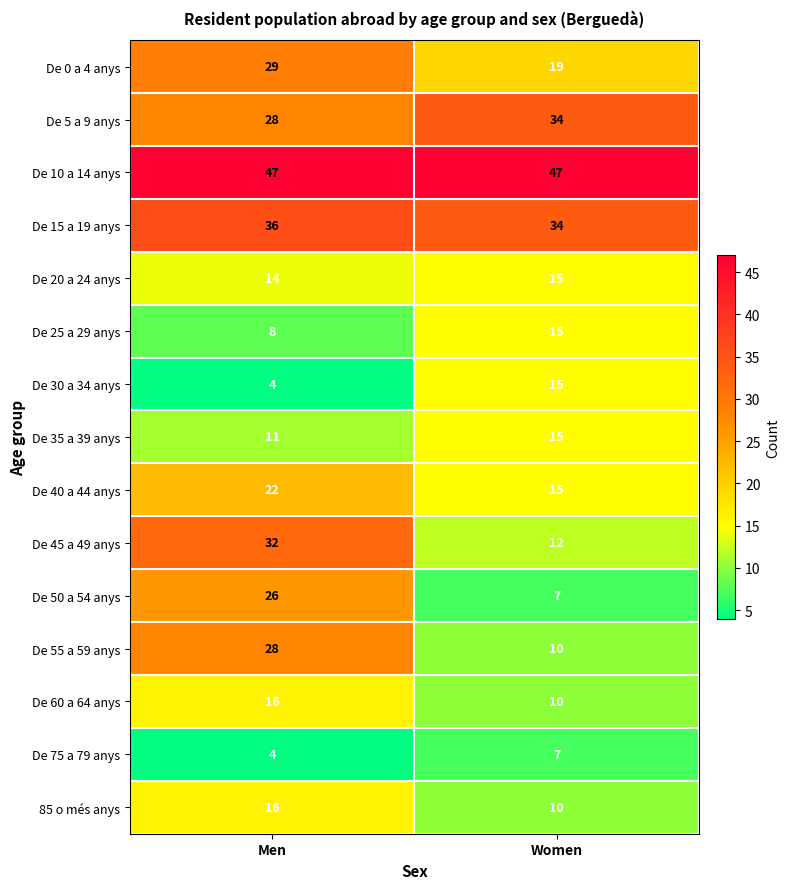

Reading left to right, transcribe all the data shown in this chart.

De 0 a 4 anys: Men=29	Women=19
De 5 a 9 anys: Men=28	Women=34
De 10 a 14 anys: Men=47	Women=47
De 15 a 19 anys: Men=36	Women=34
De 20 a 24 anys: Men=14	Women=15
De 25 a 29 anys: Men=8	Women=15
De 30 a 34 anys: Men=4	Women=15
De 35 a 39 anys: Men=11	Women=15
De 40 a 44 anys: Men=22	Women=15
De 45 a 49 anys: Men=32	Women=12
De 50 a 54 anys: Men=26	Women=7
De 55 a 59 anys: Men=28	Women=10
De 60 a 64 anys: Men=16	Women=10
De 75 a 79 anys: Men=4	Women=7
85 o més anys: Men=16	Women=10